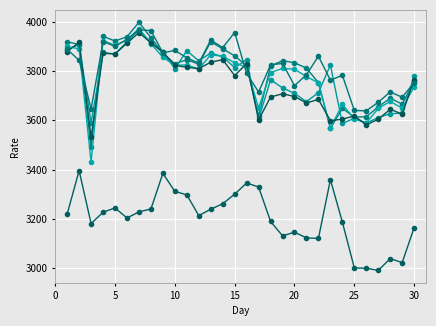

The value of 13:00-14:00 at 23 is 1285.0. True or false?

False